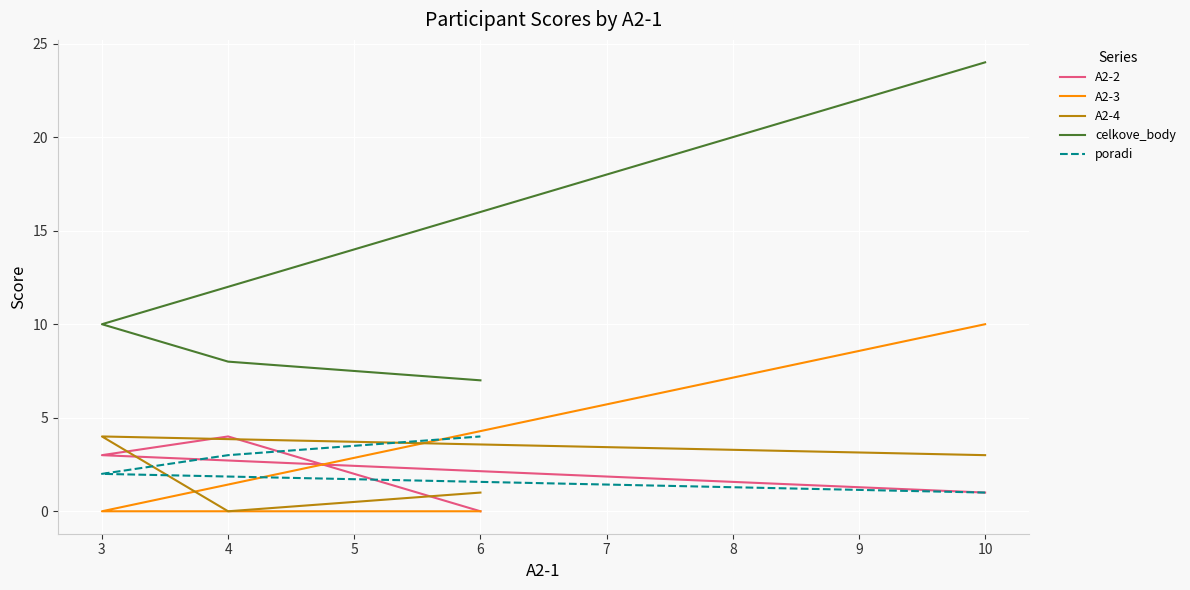

True or false: A2-3 has a value of 0 at 3.

True